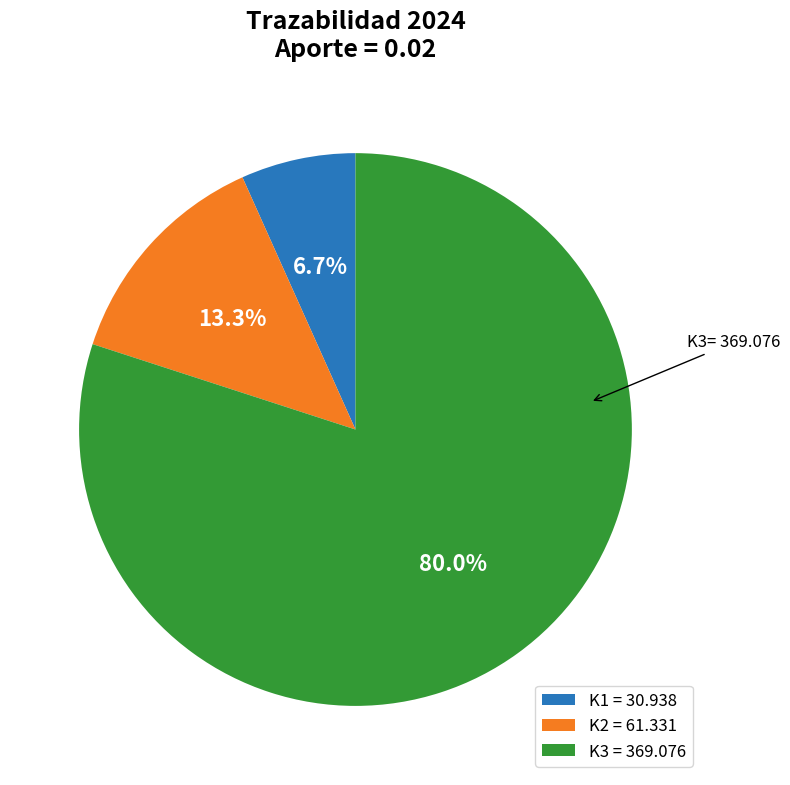

Combined, what portion of the pie is K1 and K3?

86.7%